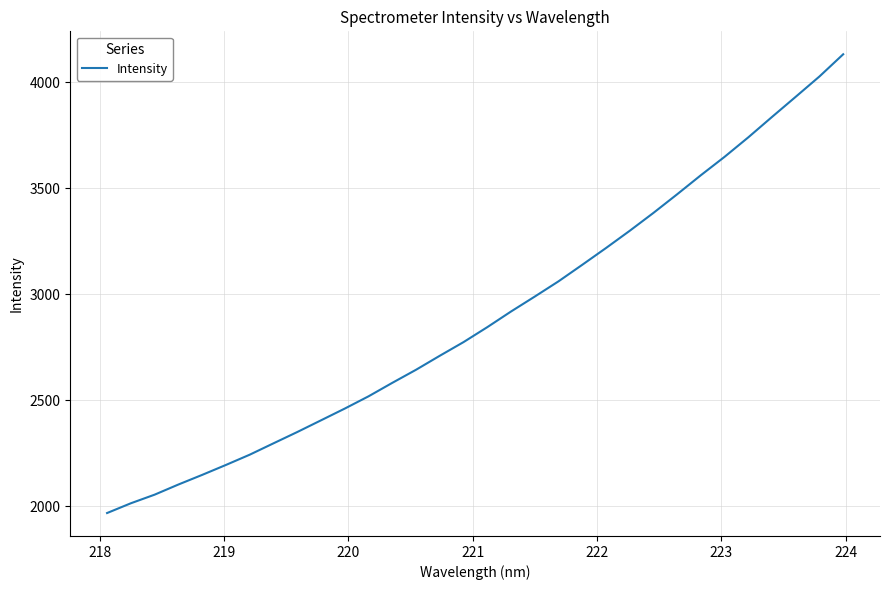

What is the greatest value displayed?

4132.9